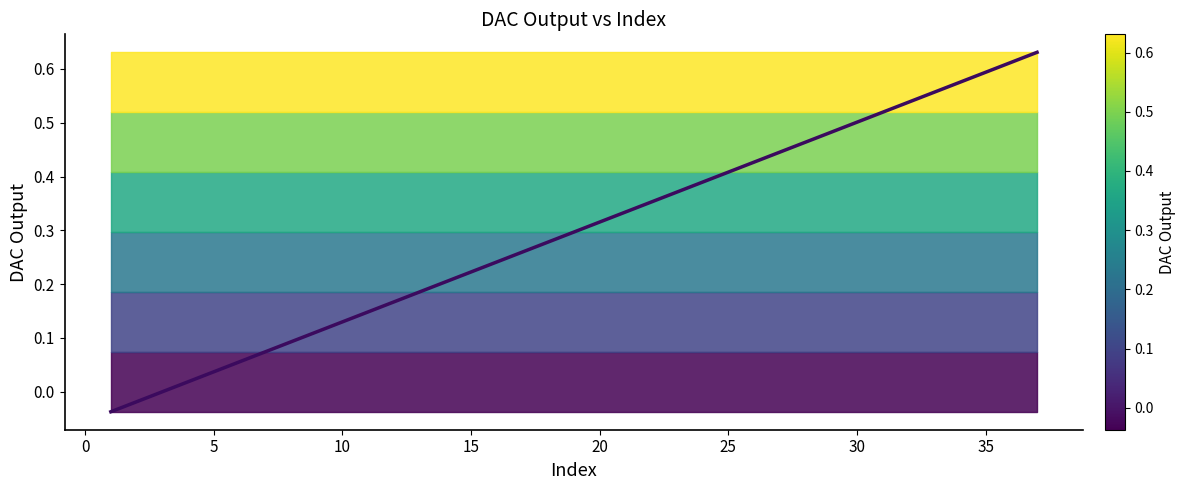

What is the difference between the maximum and second lowest values?

0.6